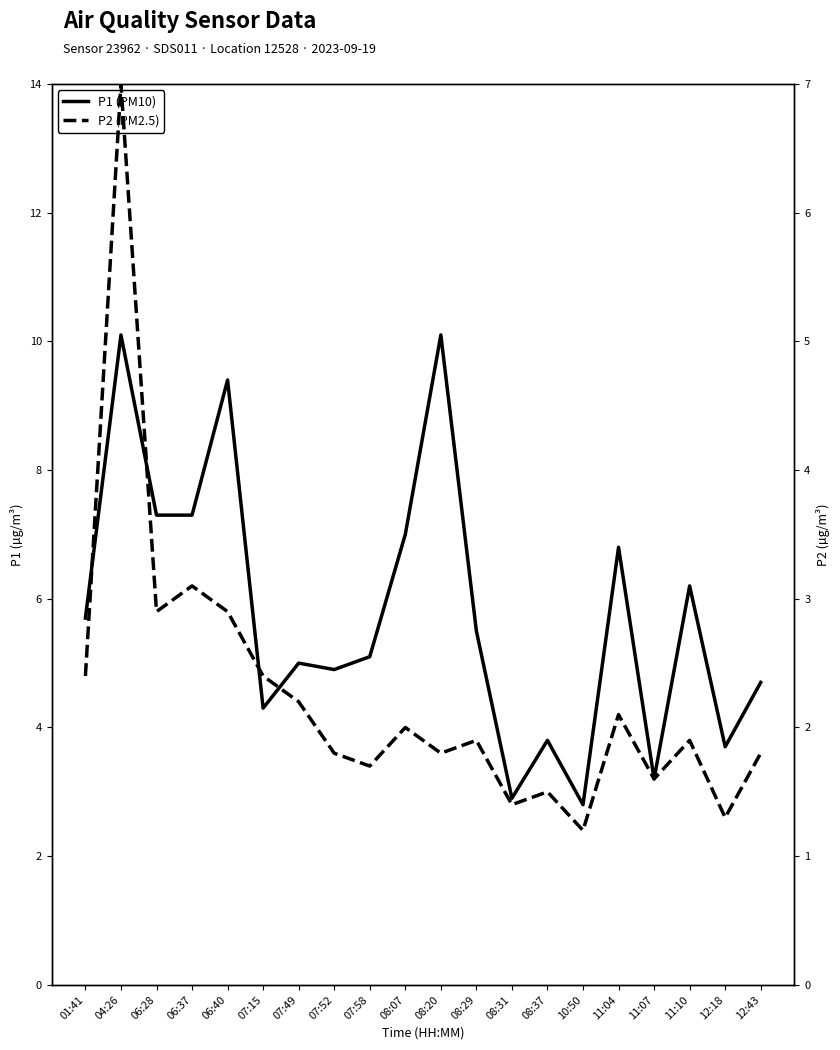

Which has a higher value, 11:10 or 01:41?

11:10